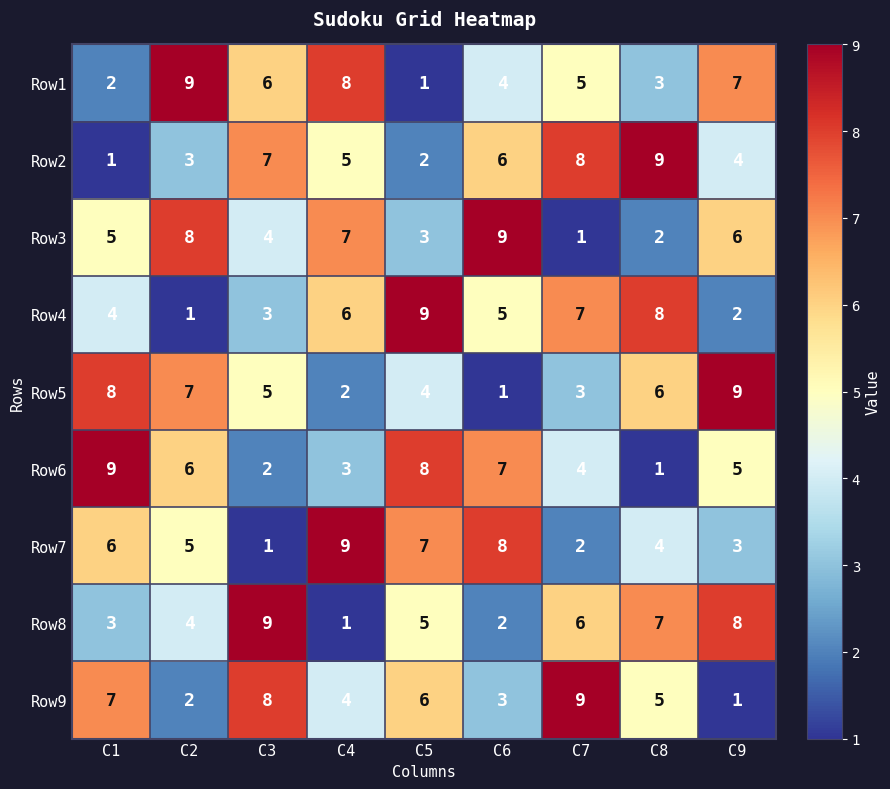

How many series are shown in this chart?

9